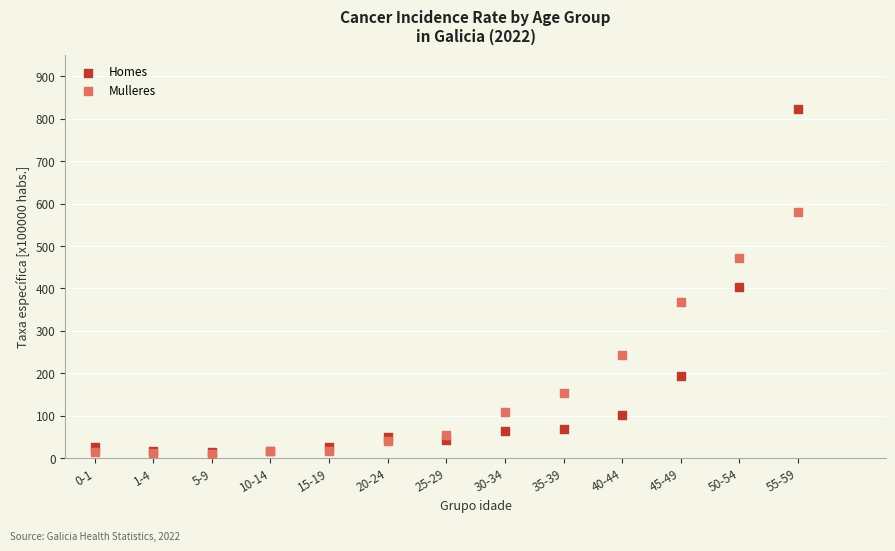

In the Mulleres series, what Y value is closest to 295?

242.8